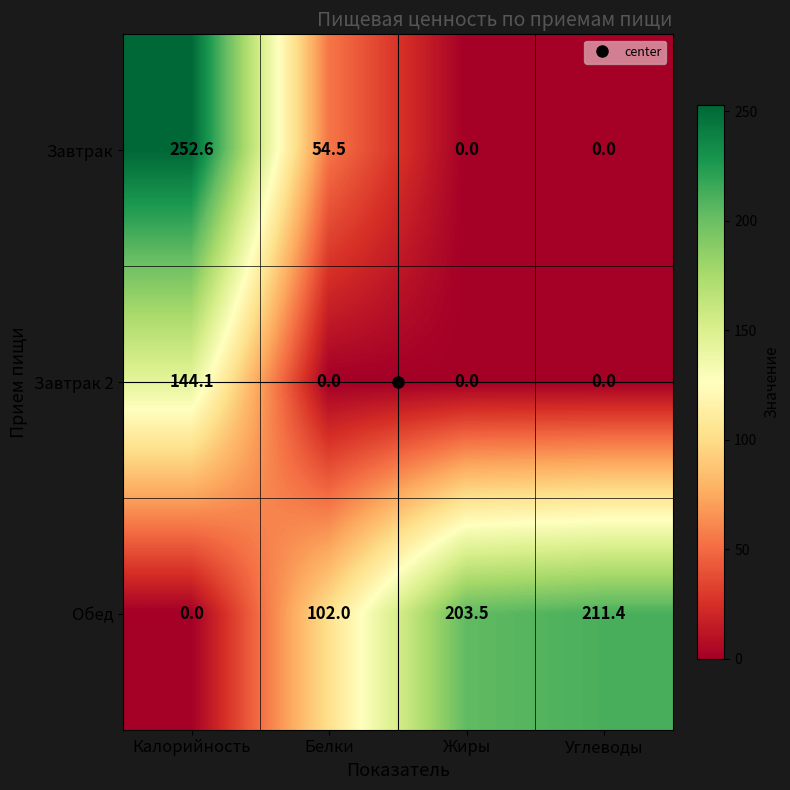

What is the total value across all series at Белки?

156.5